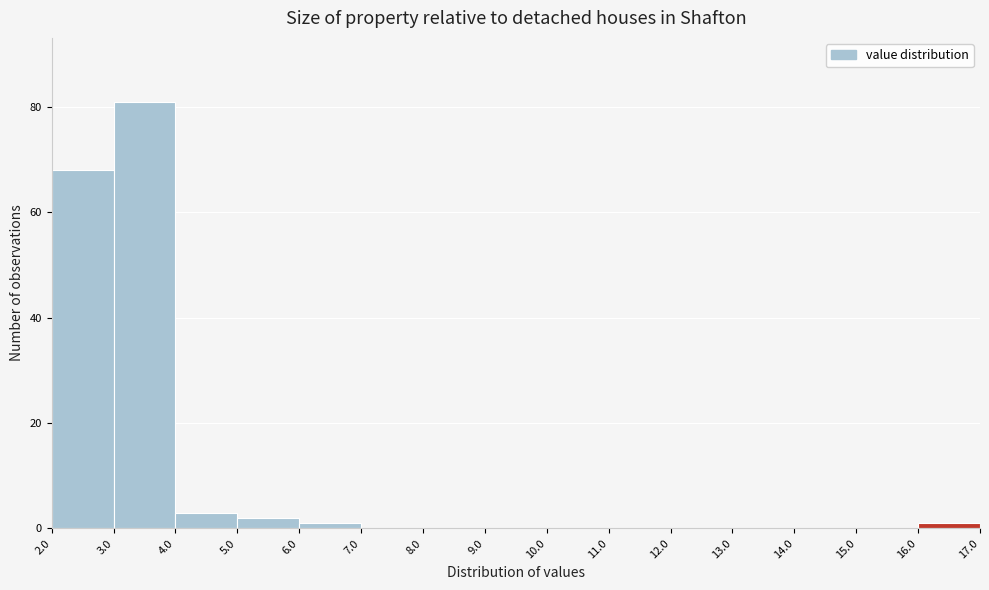

Reading left to right, transcribe this chart: for each bar, give the range it covers on the x-axis and its height. The values are not printed on the chart, so give them approximately, as read against the axis.

2.0 to 3.0: 68
3.0 to 4.0: 82
4.0 to 5.0: 4
5.0 to 6.0: 2
6.0 to 7.0: under 2
7.0 to 8.0: 0
8.0 to 9.0: 0
9.0 to 10.0: 0
10.0 to 11.0: 0
11.0 to 12.0: 0
12.0 to 13.0: 0
13.0 to 14.0: 0
14.0 to 15.0: 0
15.0 to 16.0: 0
16.0 to 17.0: under 2